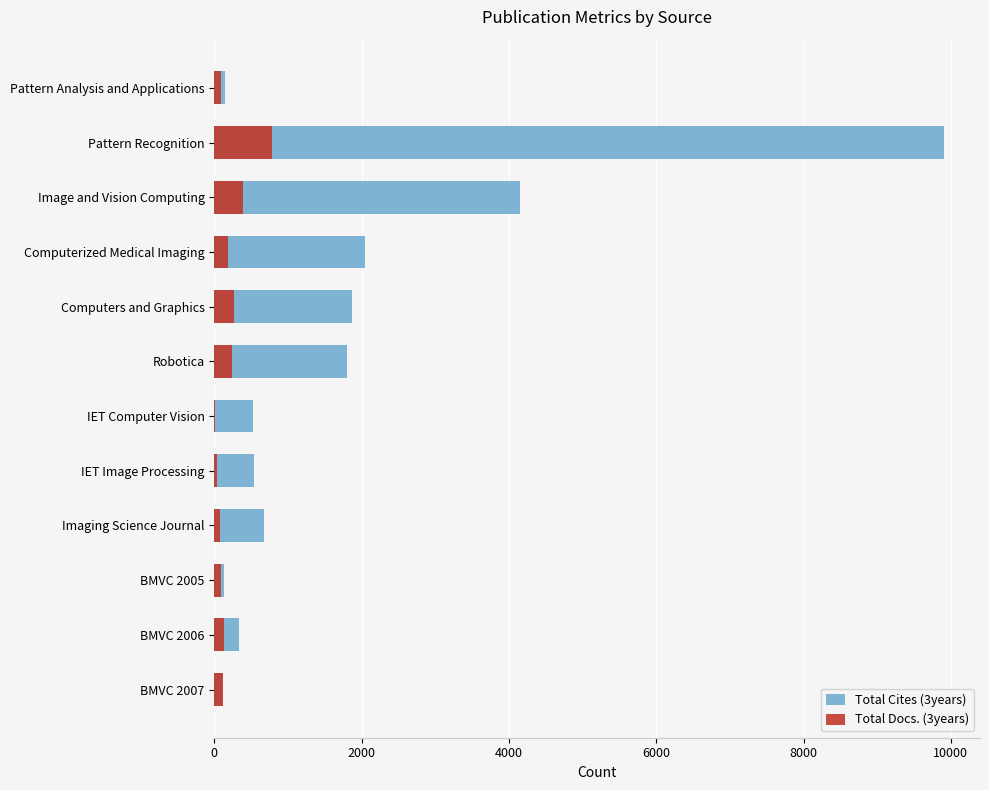

How many bars are there in total?

24